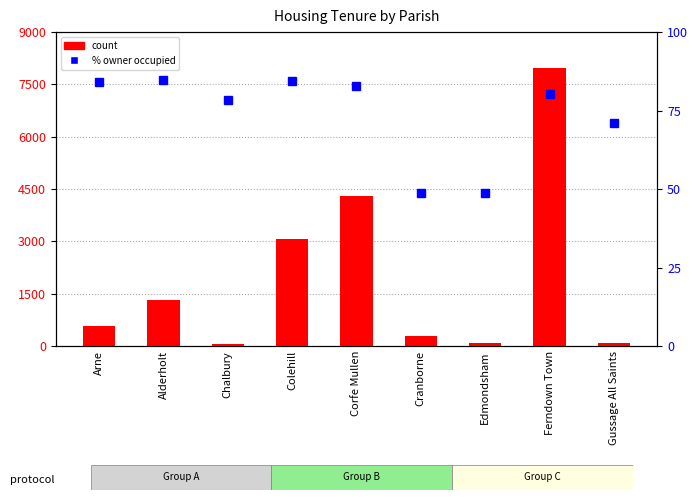

Is it true that count equals 100.0 at Gussage All Saints?

True